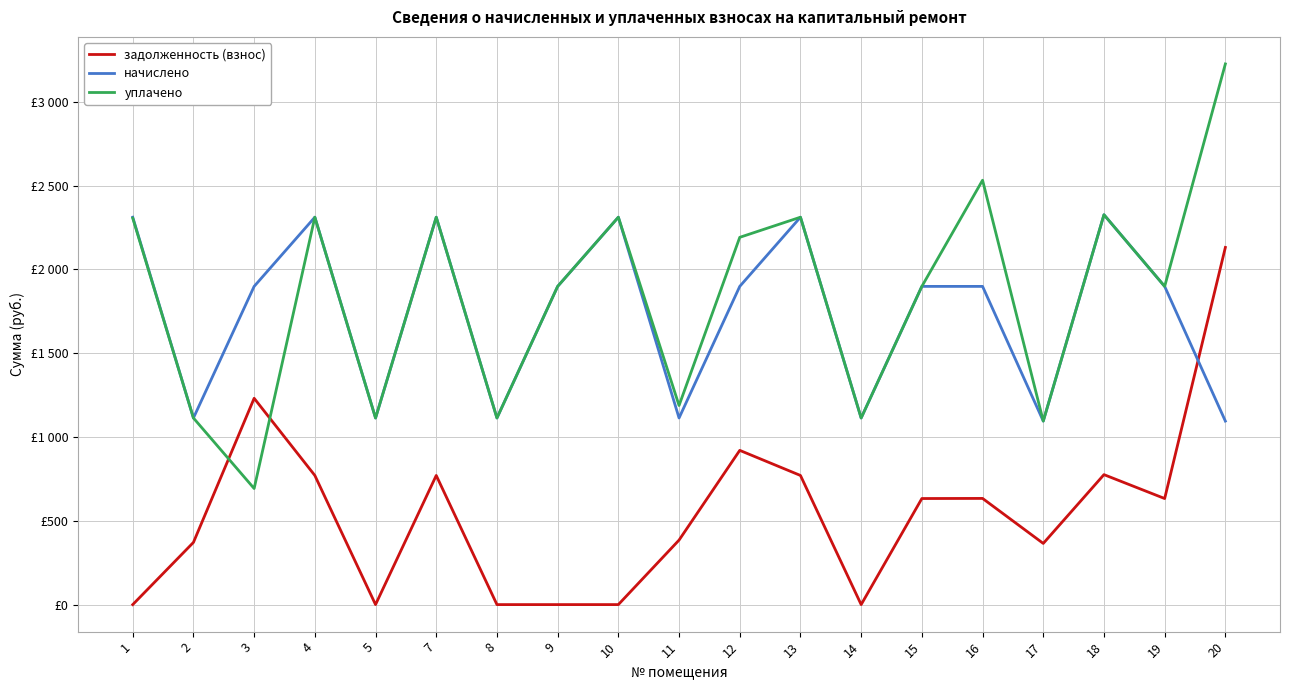

List the labels in order of начислено value, smallest first.

17, 20, 2, 5, 8, 11, 14, 3, 9, 12, 15, 16, 19, 1, 4, 7, 10, 13, 18